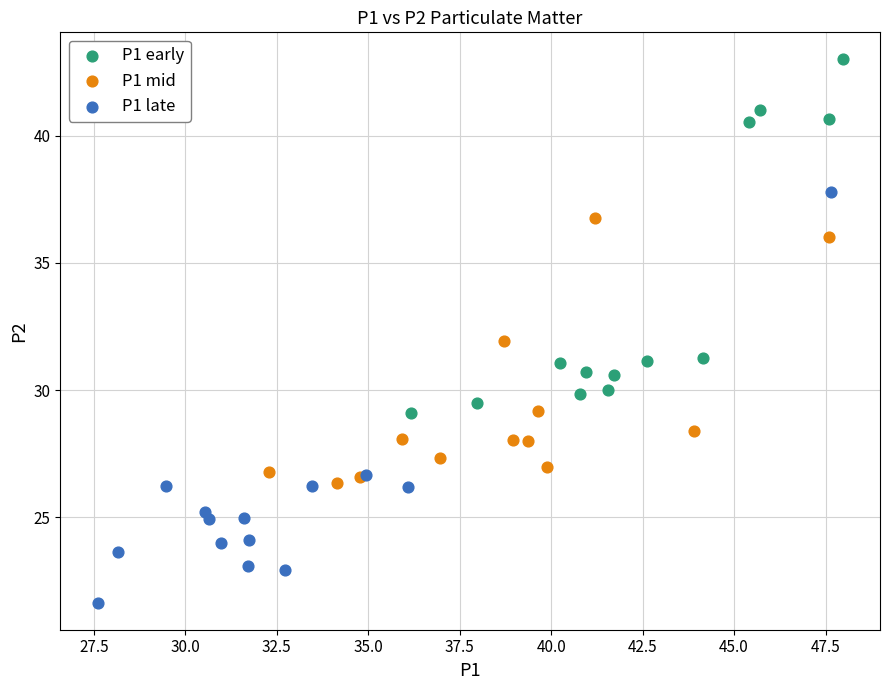

Which series reaches the minimum Y coordinate?

P1 late